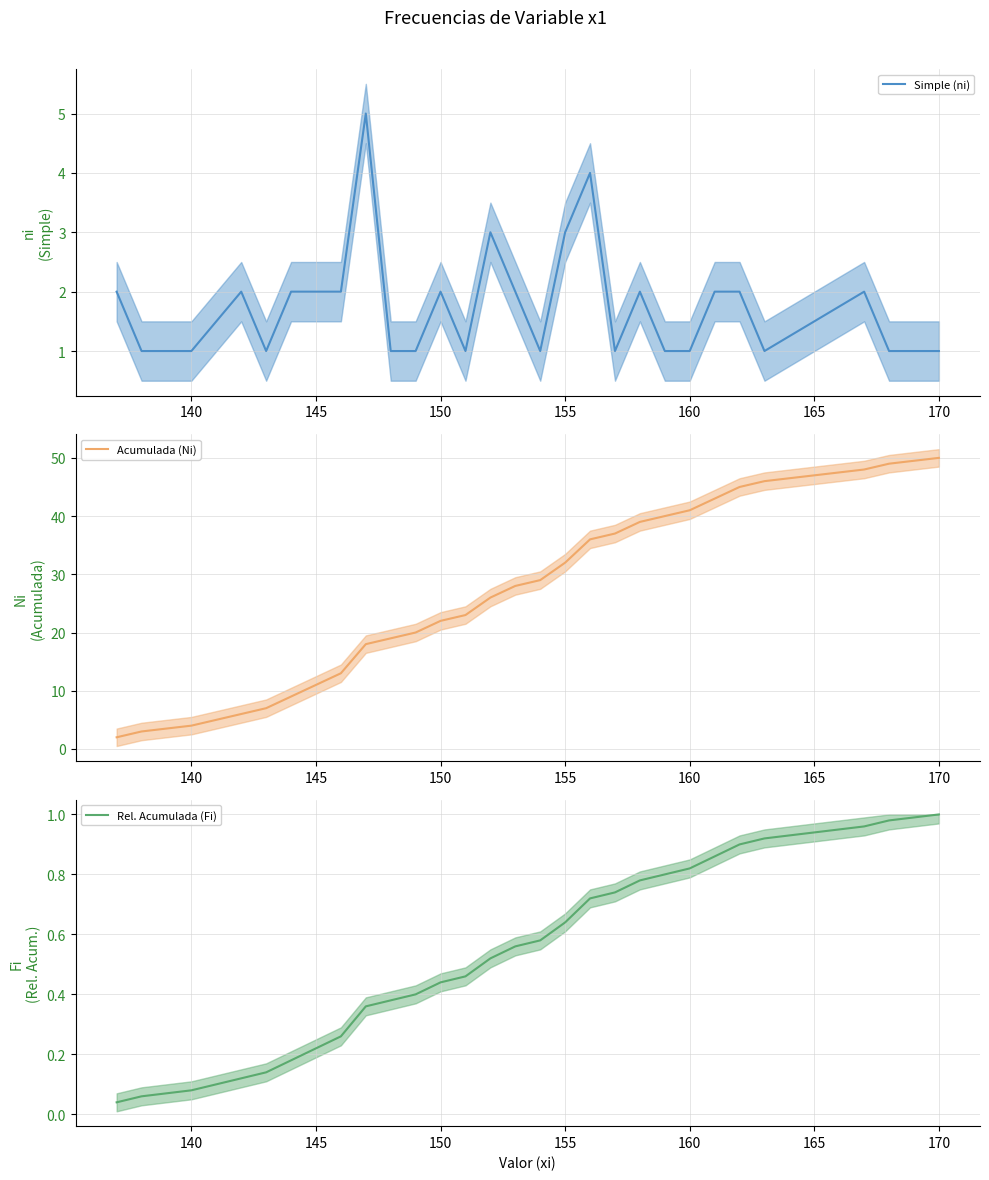

How many values in the Acumulada (Ni) series are below 28?

14